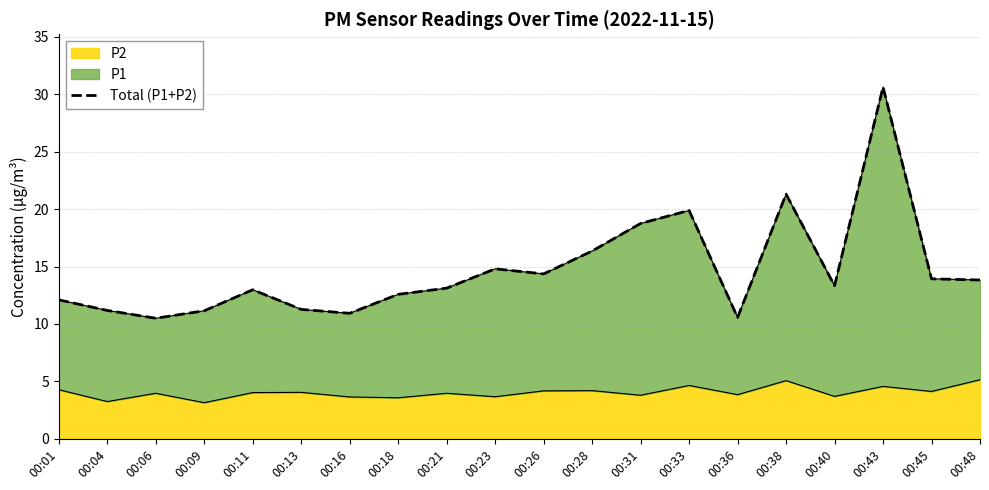

The chart shows a value of 7.3 at 00:16. True or false?

False